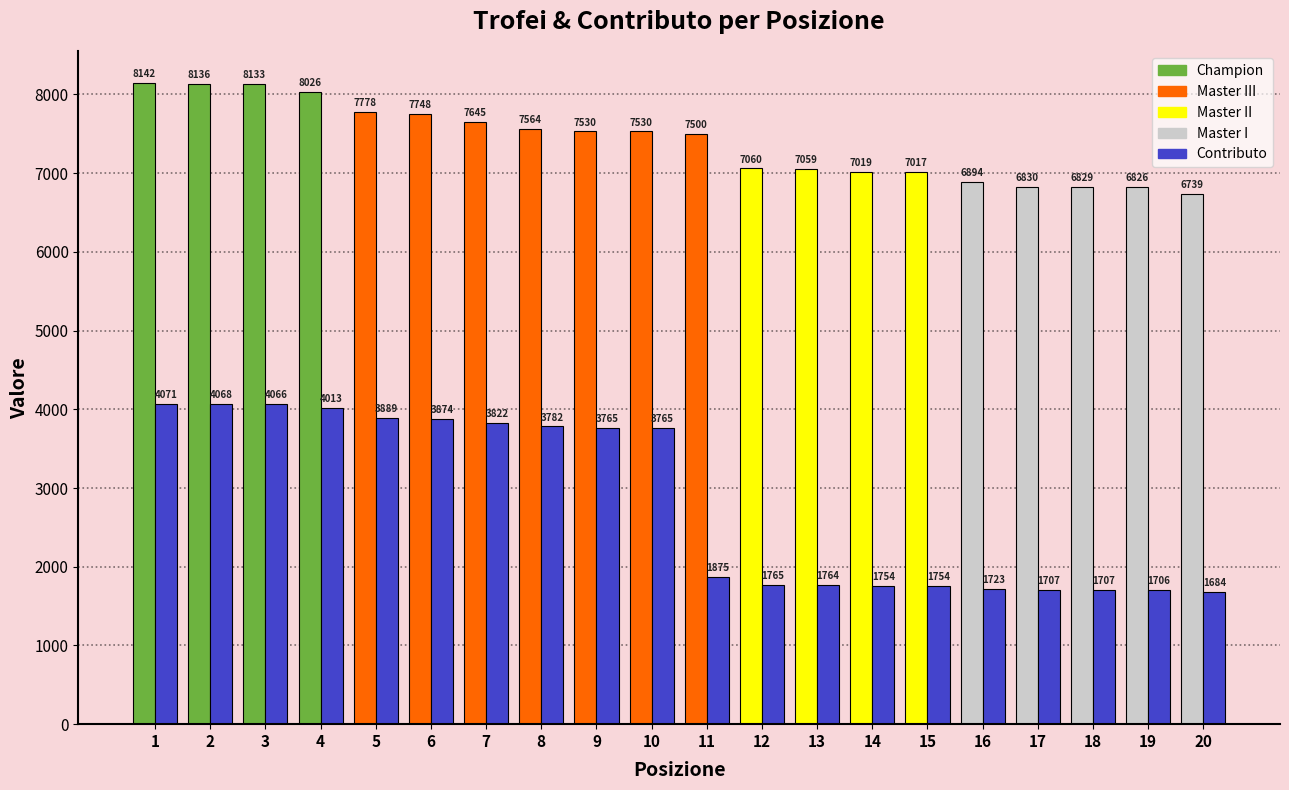

What is the maximum value shown in the chart?

8142